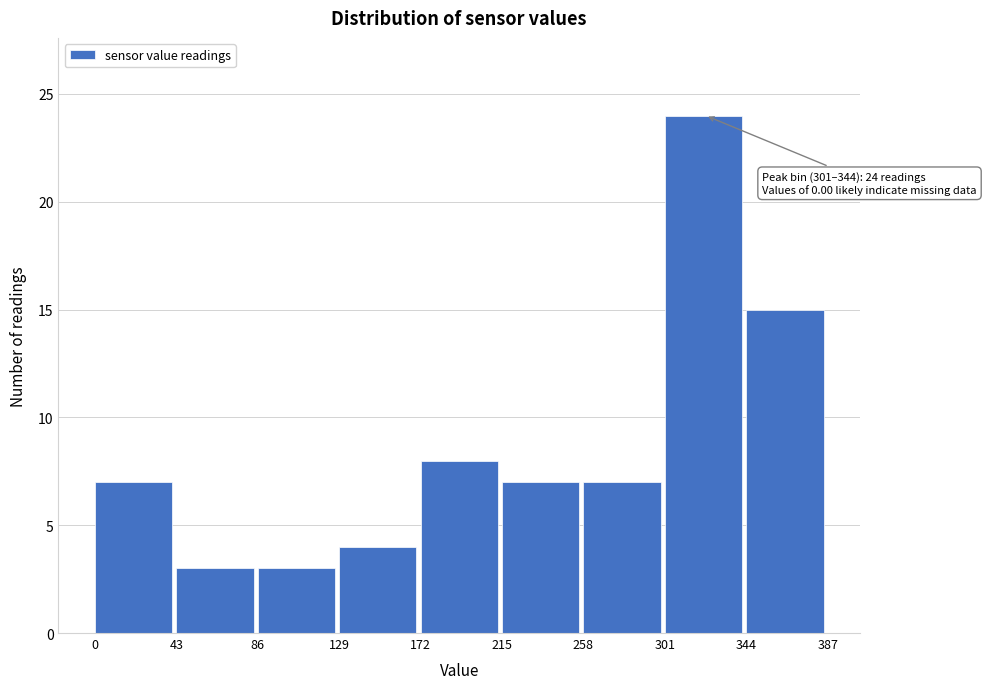

Which range on the x-axis has the tallest bar?

301 to 344